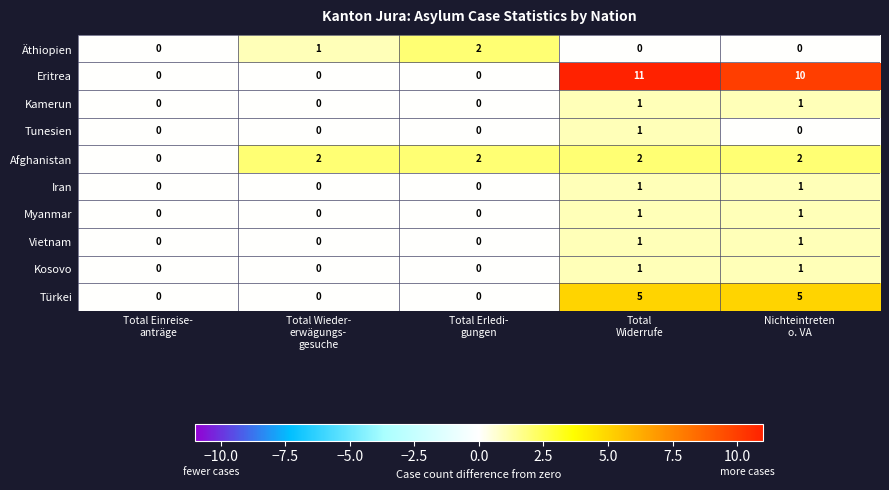

Count the Myanmar values in the range 0 to 1.

5